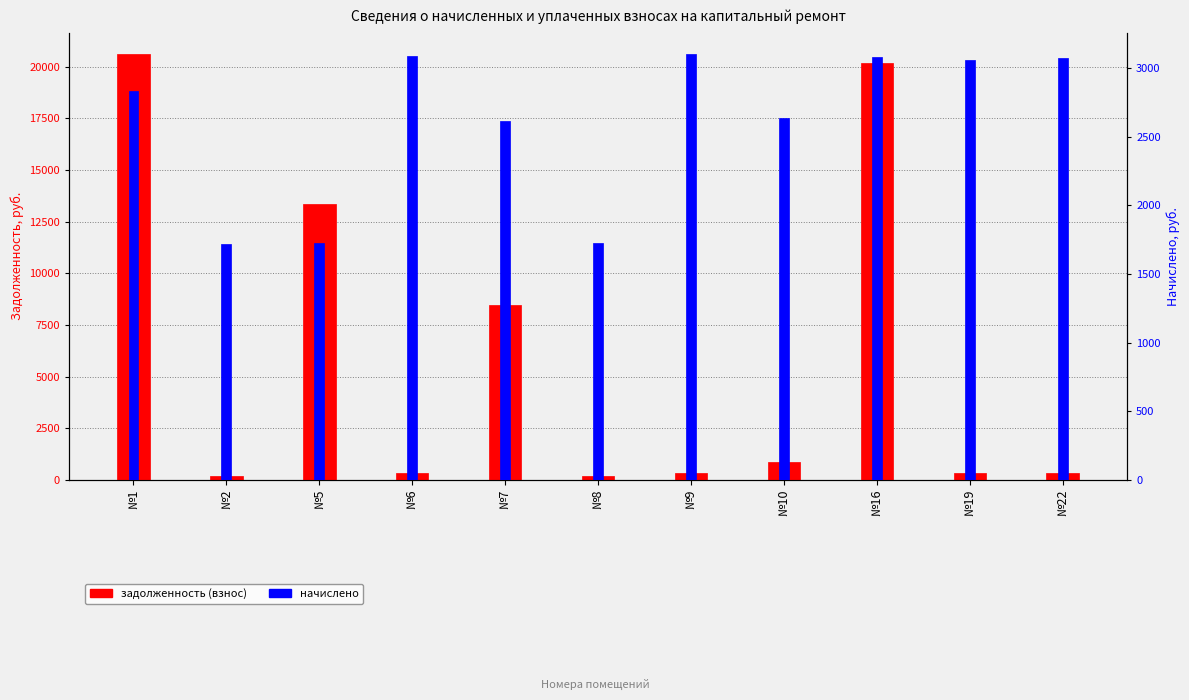

The value of задолженность (взнос) at №19 is 339.9. True or false?

True